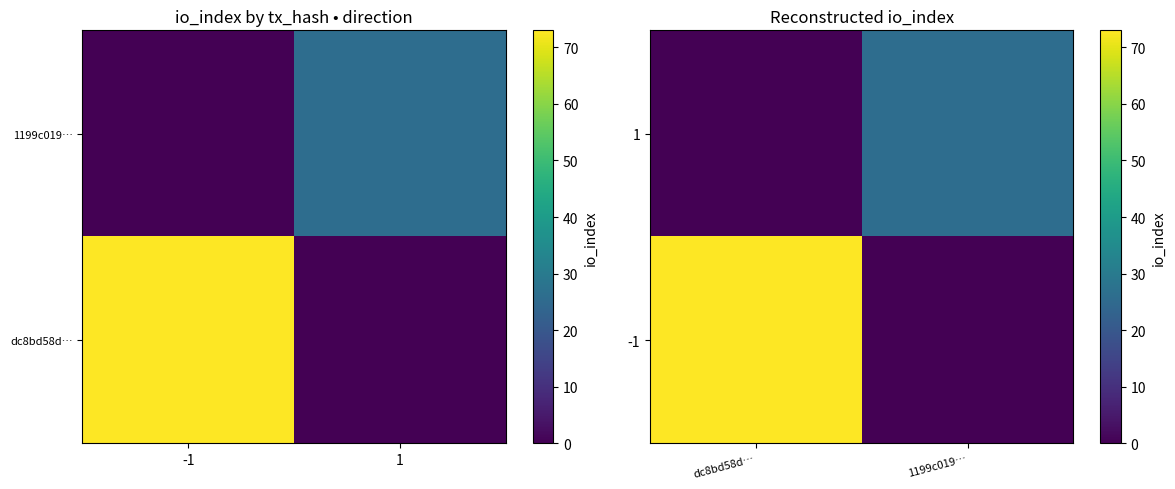

What is the difference between the highest and lowest values at 1199c019…?

26